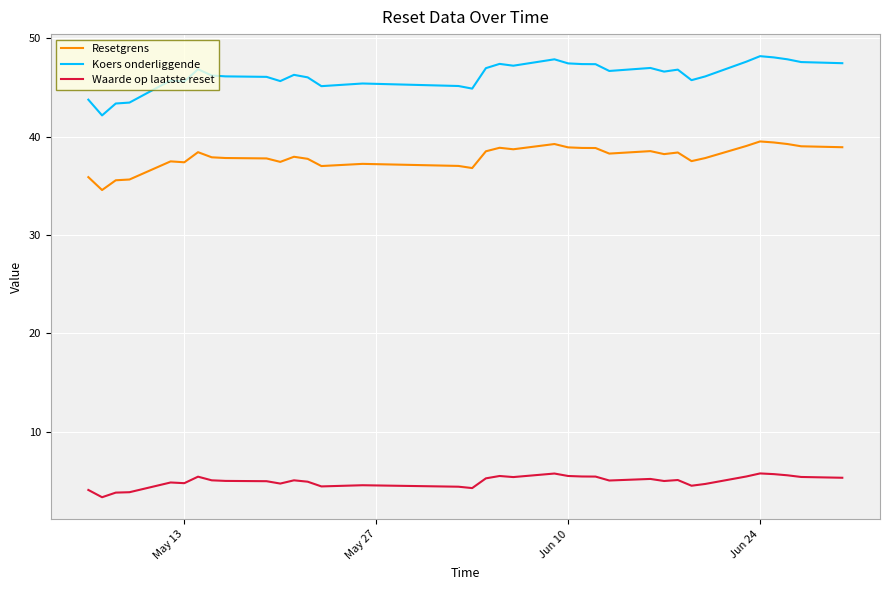

What is the maximum value shown in the chart?

48.2